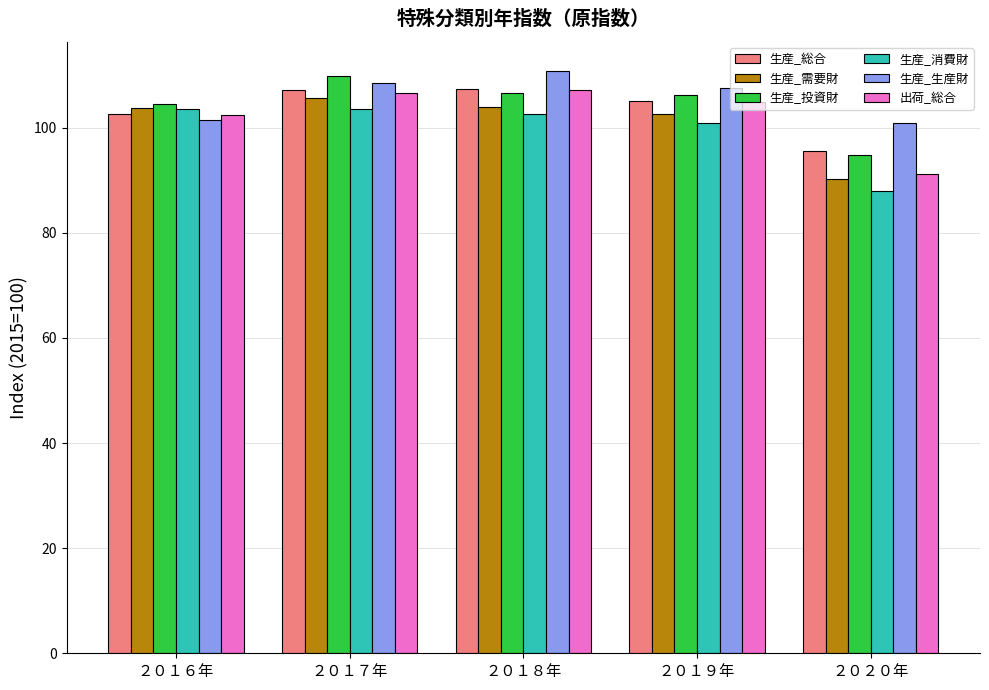

Is it true that 出荷_総合 equals 107.2 at ２０１８年?

True